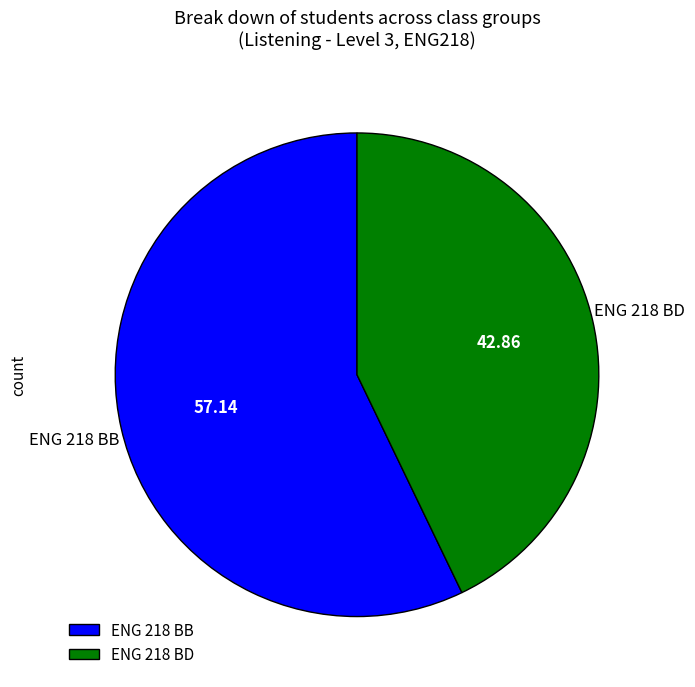

Approximately how many times larger is the value at ENG 218 BD compared to ENG 218 BB?

0.7